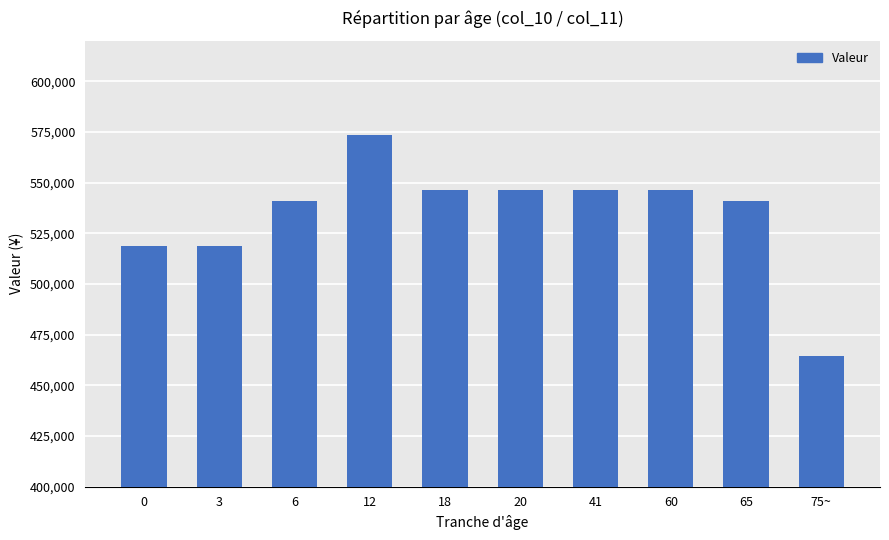

How many data points does each series have?

10